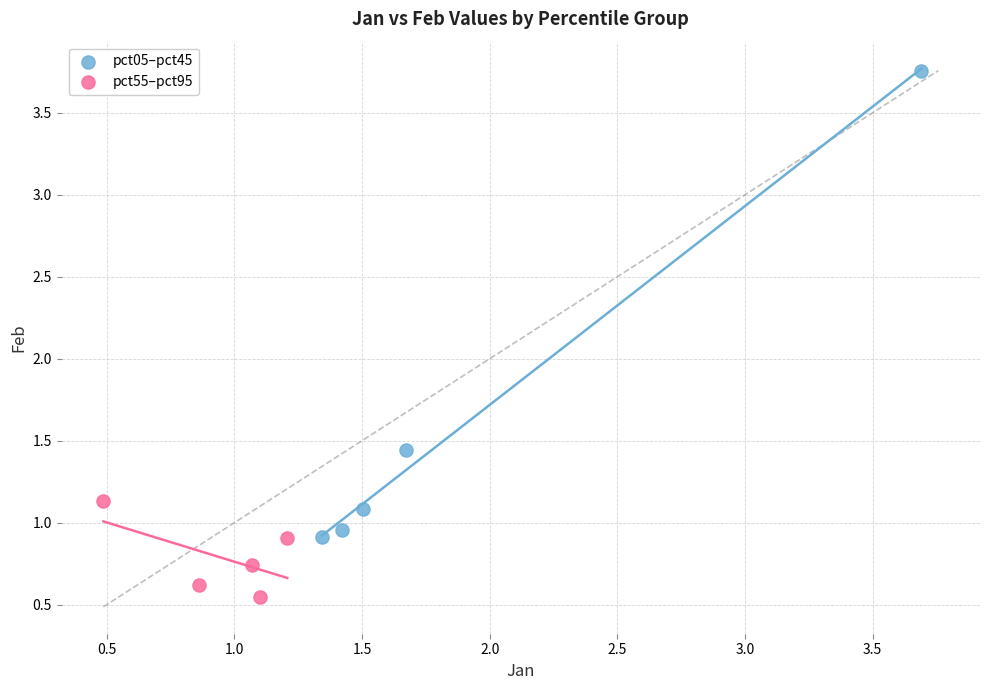

Which series contains the lowest Y value?

pct55–pct95